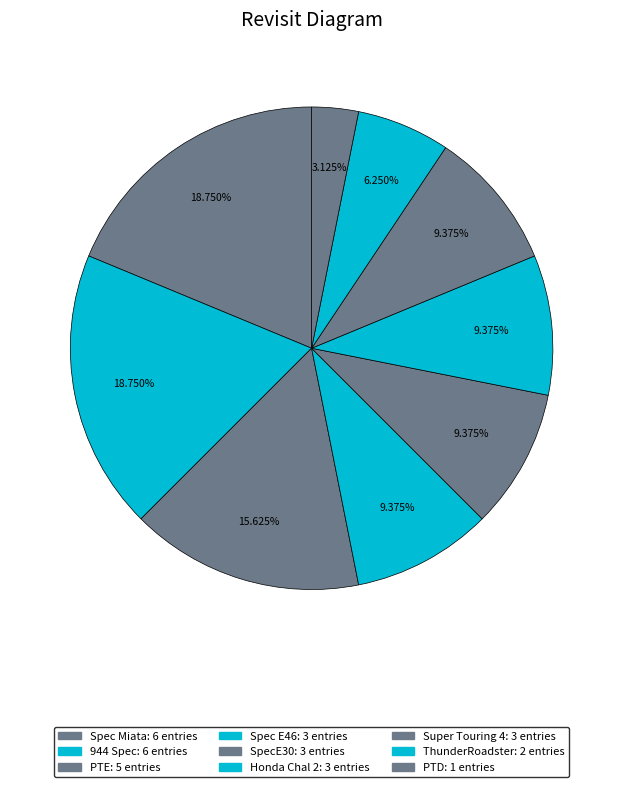

Count the number of slices in the pie.

9